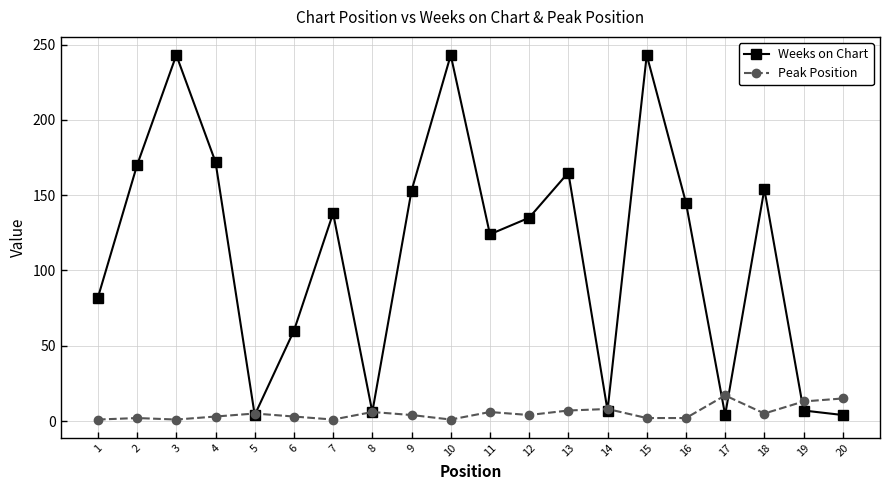

Is this an area chart (filled region under the line)?

No